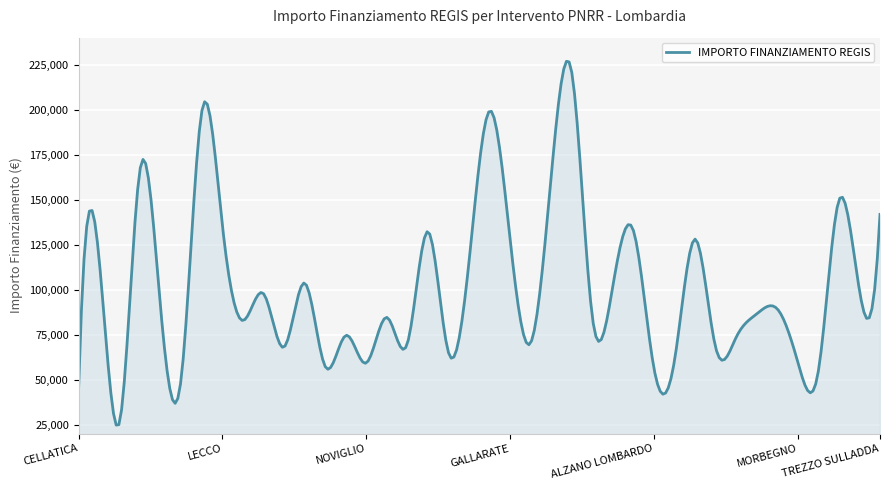

What is the maximum value shown in the chart?

226868.8